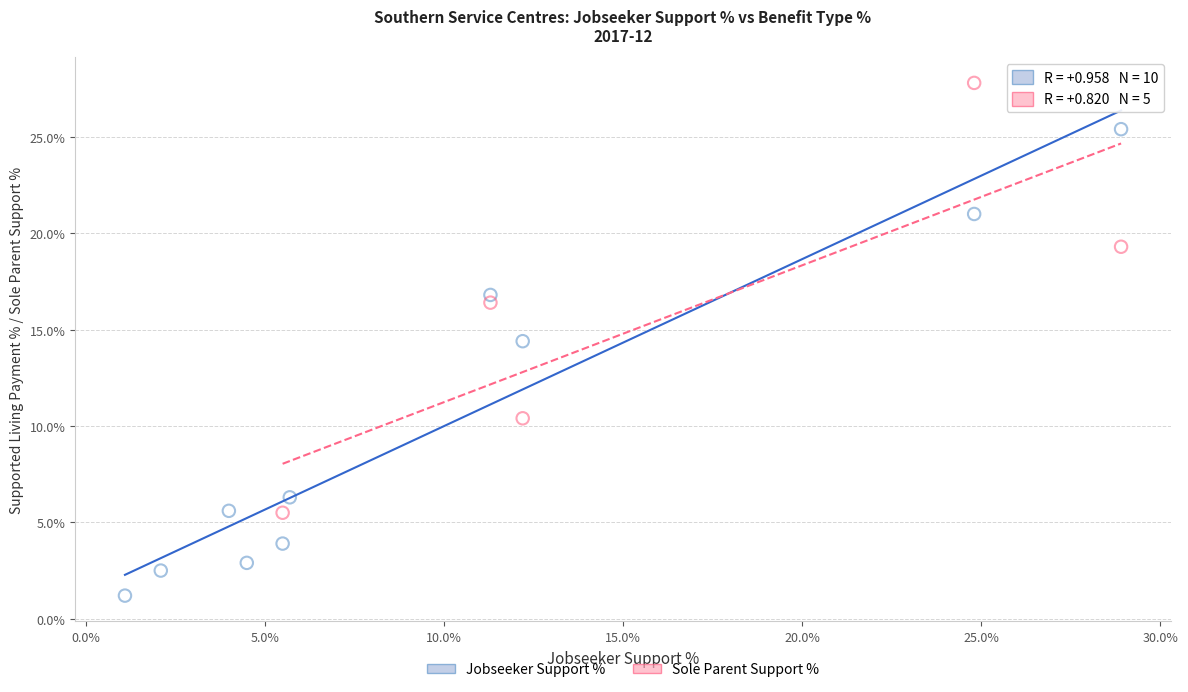

Which series has the largest Y range (max minus min)?

Jobseeker Support %